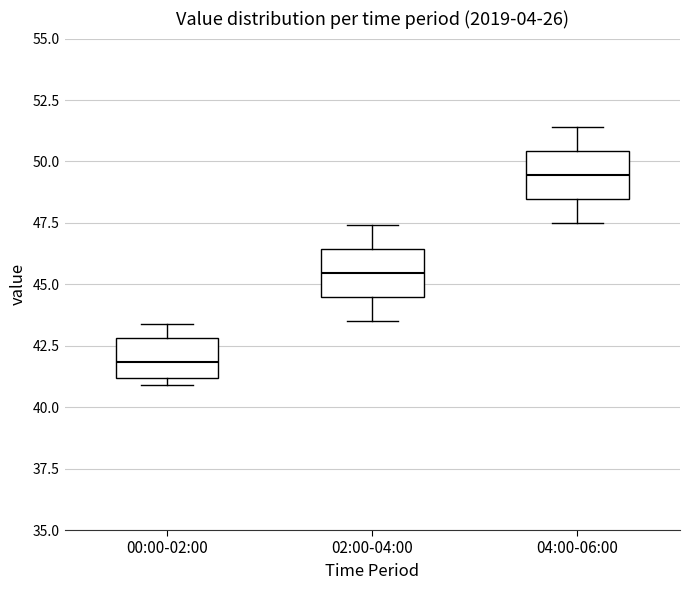

Where does the lower whisker of the box for 02:00-04:00 end on the y-axis? The values are not printed on the chart, so give them approximately, as read against the axis.

43.5